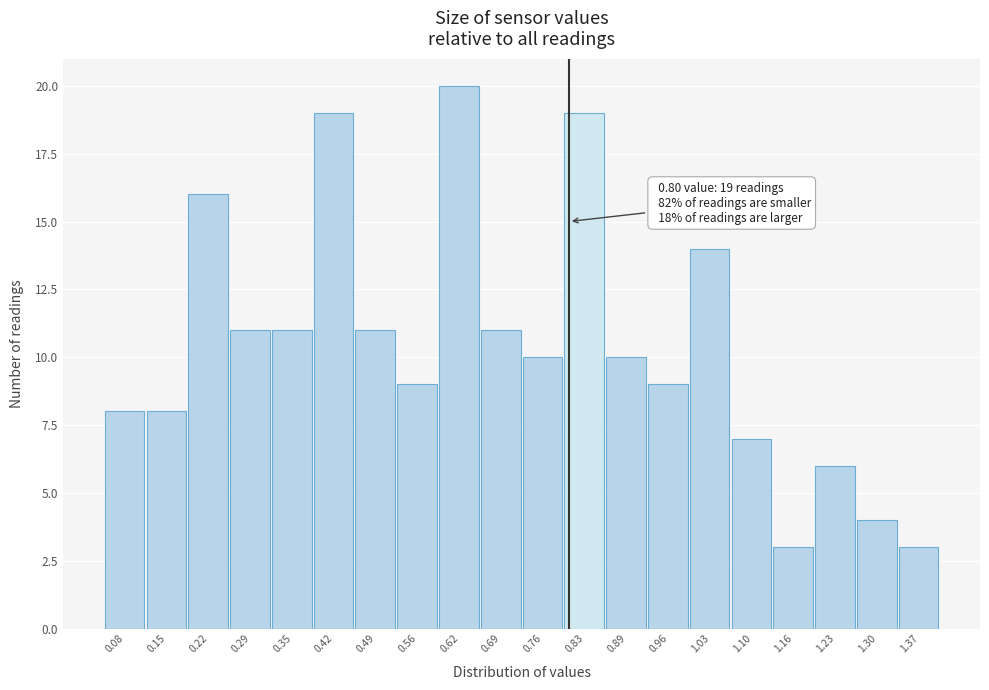

Over which range of the x-axis is the bar tallest?

0.59 to 0.66